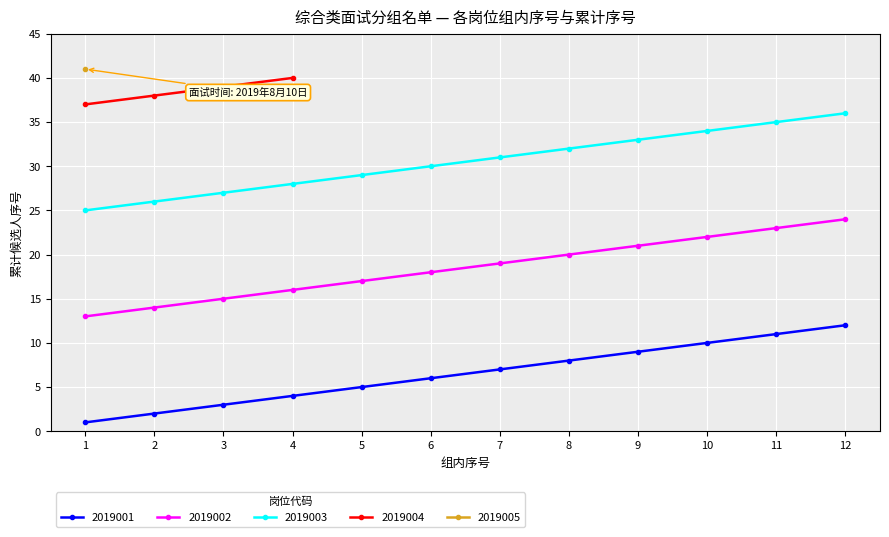

What is the spread (max minus min) of values at 3?

24